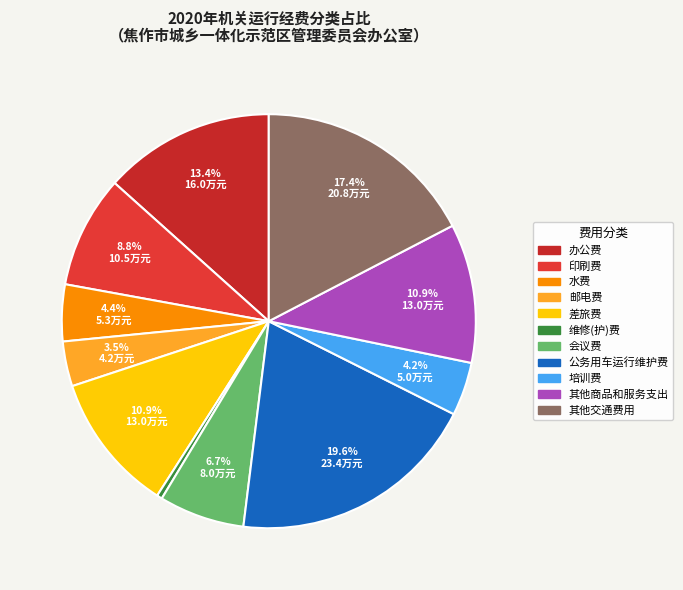

True or false: 其他交通费用 accounts for 15% of the total.

False